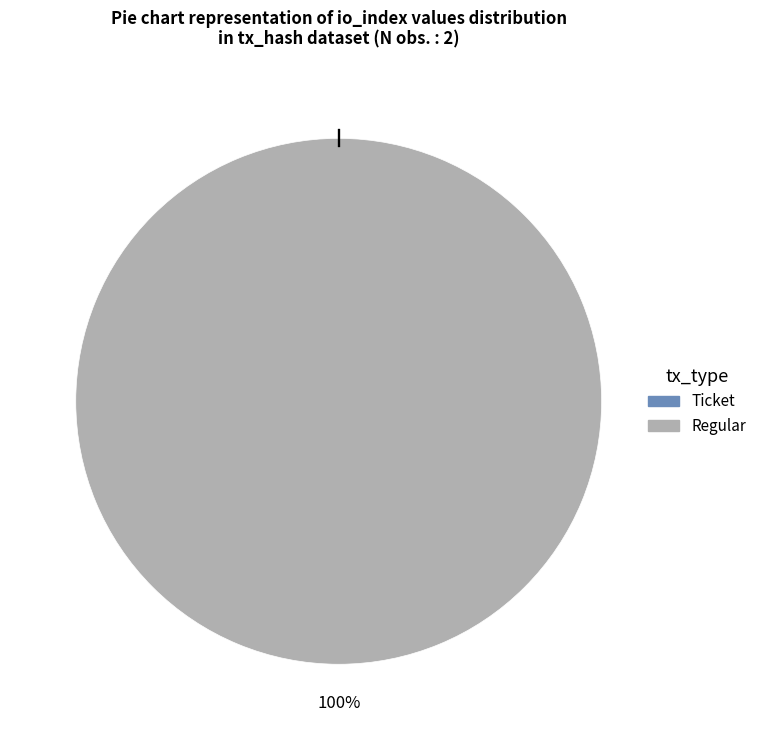

What is the change in value from Ticket to Regular?

+35